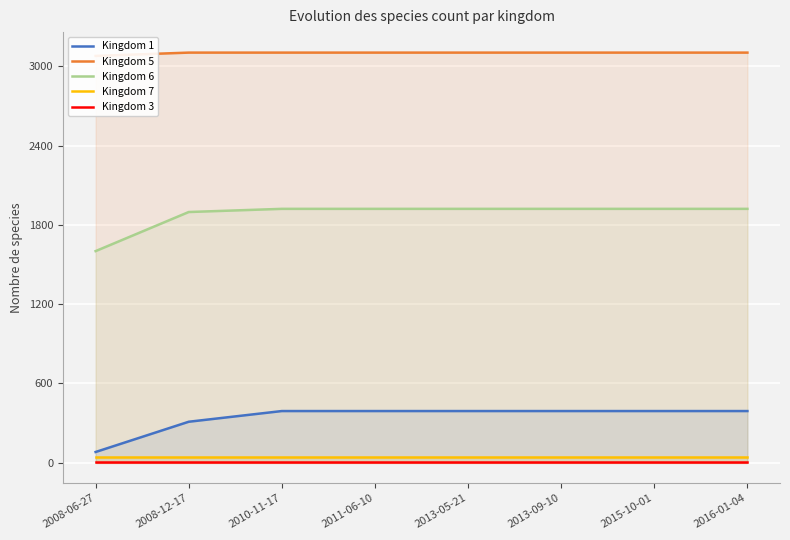

True or false: Kingdom 1 and Kingdom 3 cross at least once.

False